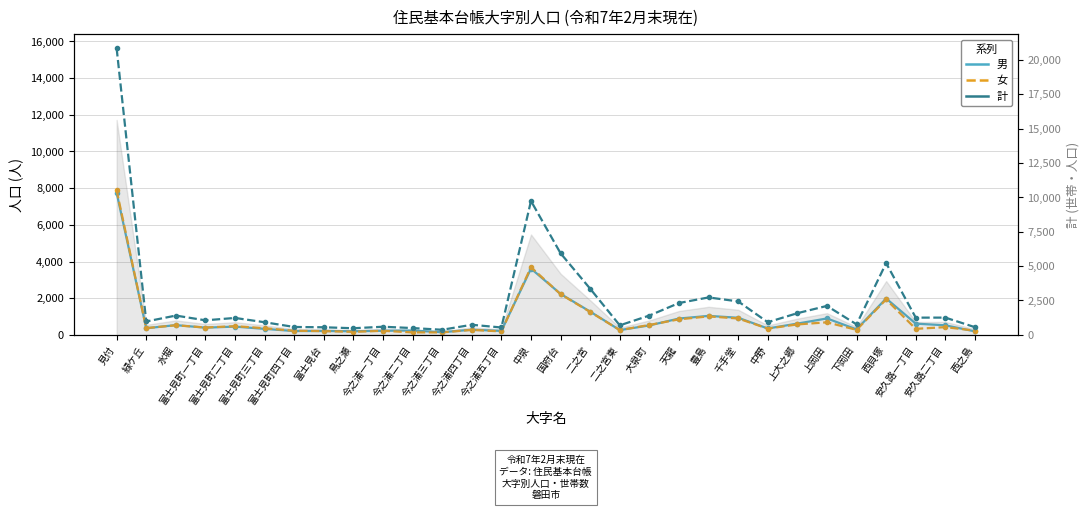

Reading left to right, transcribe all the data shown in this chart.

男: 見付=7745	緑ケ丘=360	水堀=530	富士見町一丁目=392	富士見町二丁目=449	富士見町三丁目=326	富士見町四丁目=207	富士見台=210	鳥之瀬=195	今之浦一丁目=222	今之浦二丁目=236	今之浦三丁目=144	今之浦四丁目=279	今之浦五丁目=214	中泉=3612	国府台=2232	二之宮=1267	二之宮東=259	大泉町=514	天龍=889	豊島=1034	千手堂=932	中野=347	上大之郷=613	上岡田=894	下岡田=299	西貝塚=1982	安久路一丁目=611	安久路二丁目=520	西之島=188
女: 見付=7884	緑ケ丘=368	水堀=521	富士見町一丁目=400	富士見町二丁目=473	富士見町三丁目=361	富士見町四丁目=222	富士見台=203	鳥之瀬=165	今之浦一丁目=220	今之浦二丁目=134	今之浦三丁目=133	今之浦四丁目=270	今之浦五丁目=187	中泉=3689	国府台=2215	二之宮=1248	二之宮東=259	大泉町=539	天龍=846	豊島=1006	千手堂=892	中野=341	上大之郷=568	上岡田=684	下岡田=272	西貝塚=1930	安久路一丁目=327	安久路二丁目=420	西之島=230
計: 見付=15629	緑ケ丘=728	水堀=1051	富士見町一丁目=792	富士見町二丁目=922	富士見町三丁目=687	富士見町四丁目=429	富士見台=413	鳥之瀬=360	今之浦一丁目=442	今之浦二丁目=370	今之浦三丁目=277	今之浦四丁目=549	今之浦五丁目=401	中泉=7301	国府台=4447	二之宮=2515	二之宮東=518	大泉町=1053	天龍=1735	豊島=2040	千手堂=1824	中野=688	上大之郷=1181	上岡田=1578	下岡田=571	西貝塚=3912	安久路一丁目=938	安久路二丁目=940	西之島=418